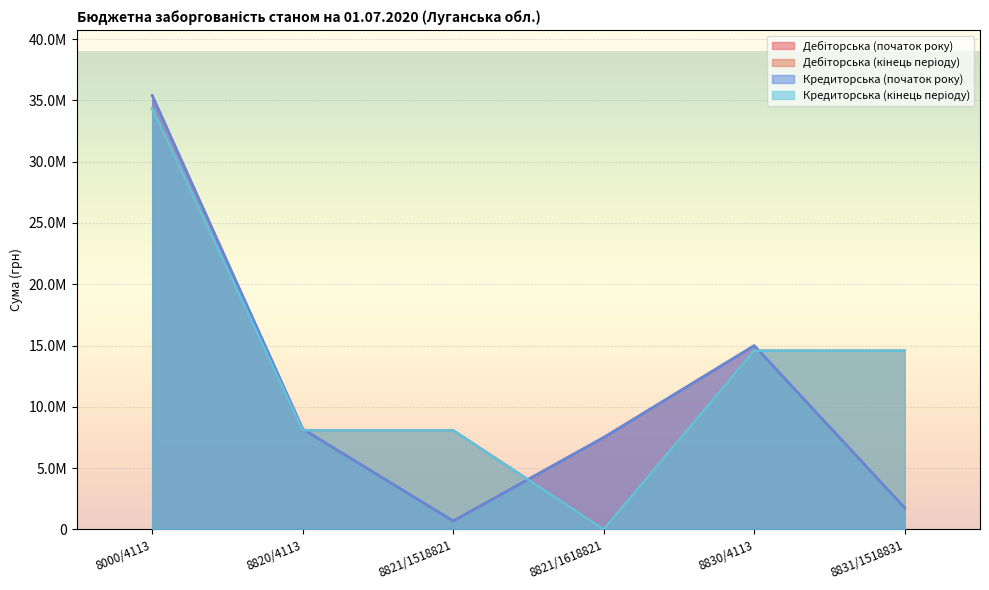

The Дебіторська (кінець періоду) series shows 12198642.9 at 8820/4113. True or false?

False